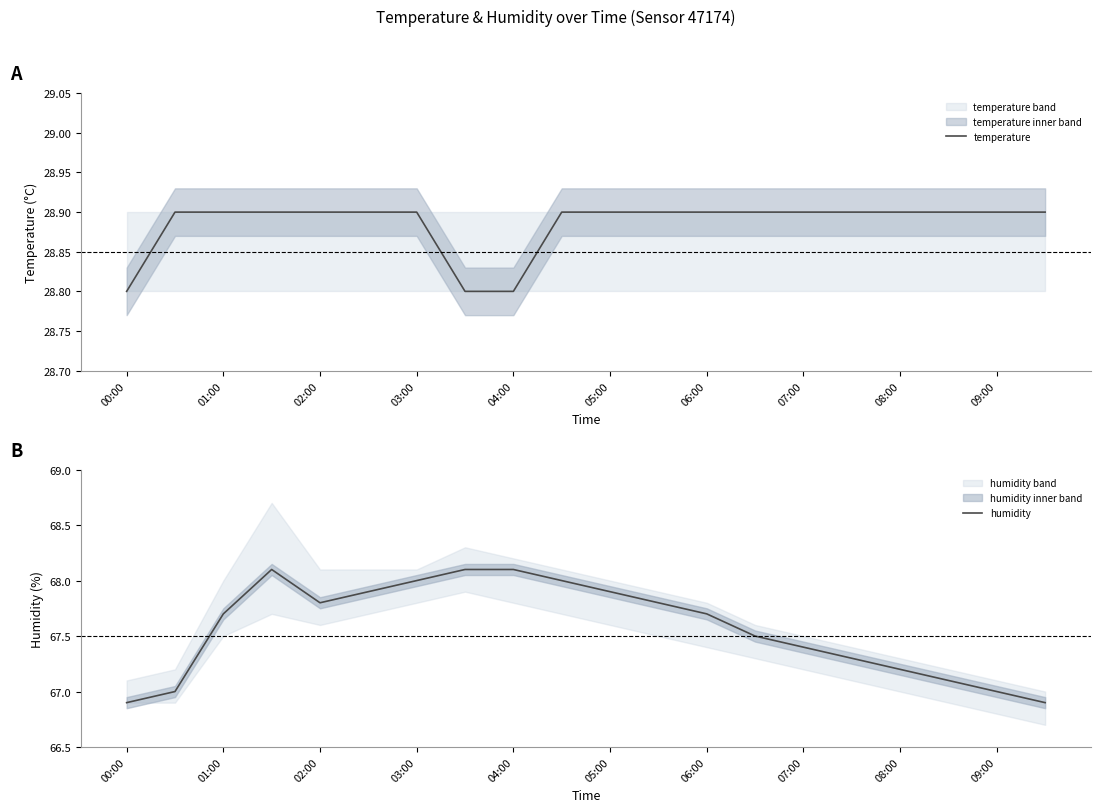

The humidity series shows 99.2 at 08:00. True or false?

False